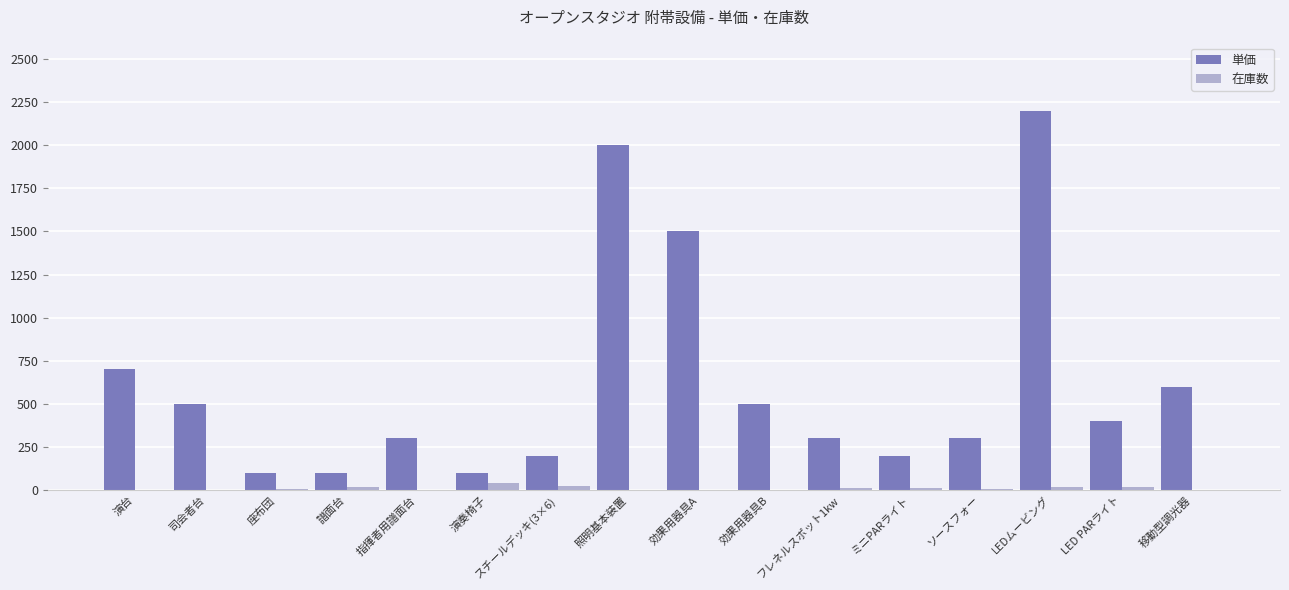

What are all the series names shown in the legend?

単価, 在庫数